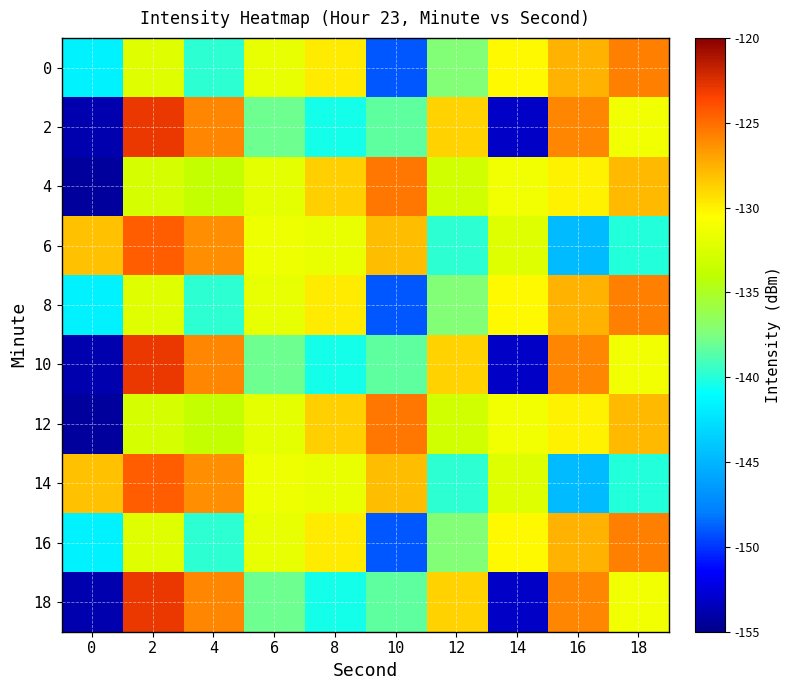

Which category has the highest value across all series?

2